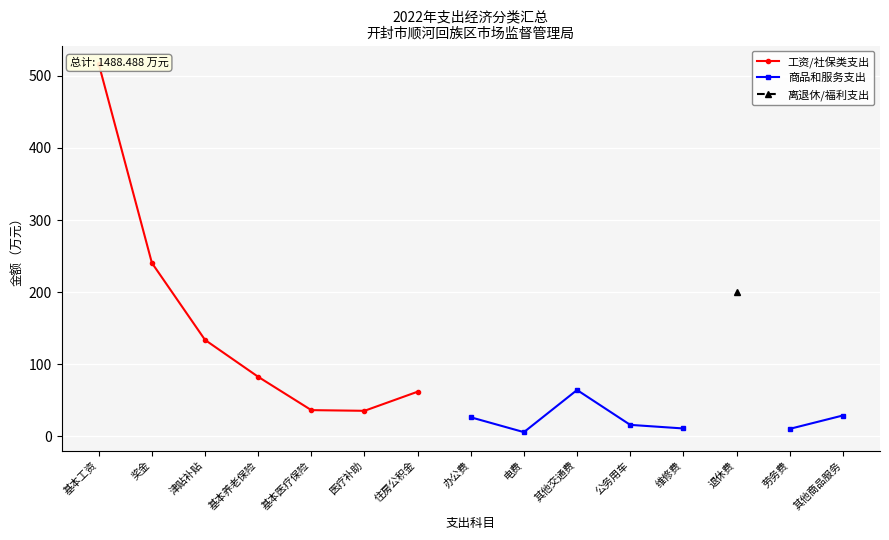

True or false: 工资/社保类支出 and 商品和服务支出 intersect in this chart.

False